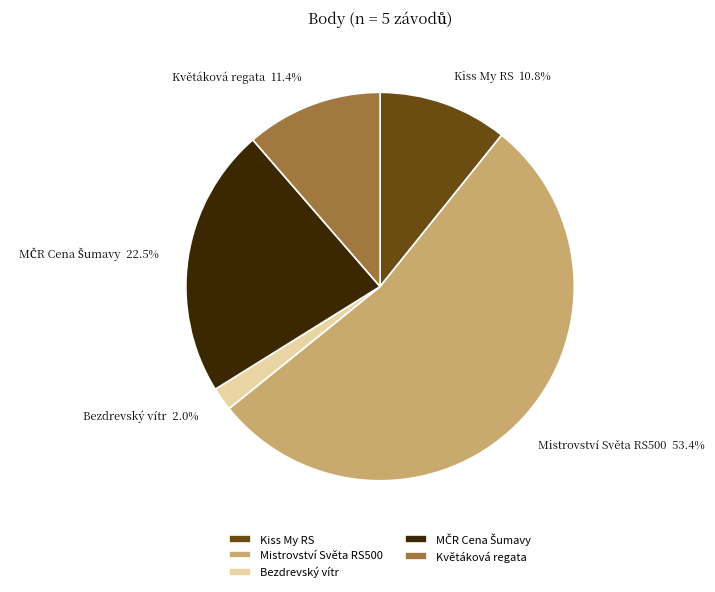

How many segments does this pie chart have?

5